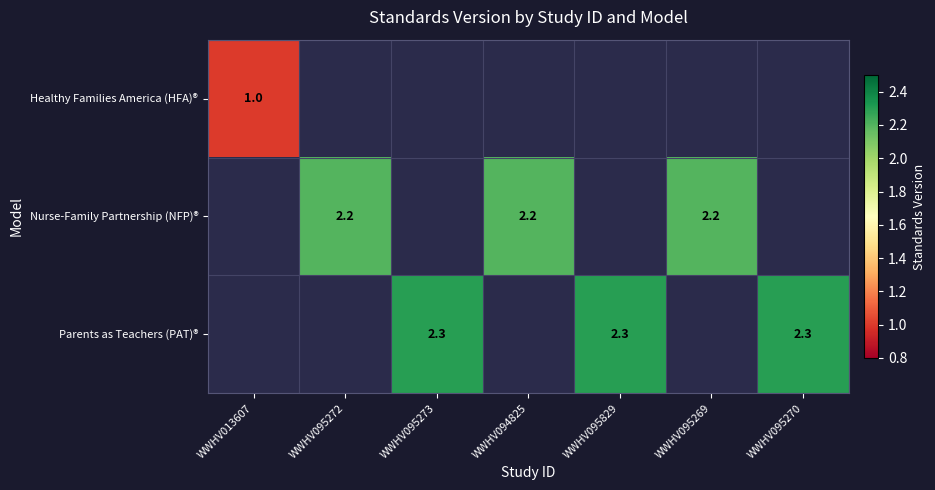

What is the maximum value shown in the chart?

2.3